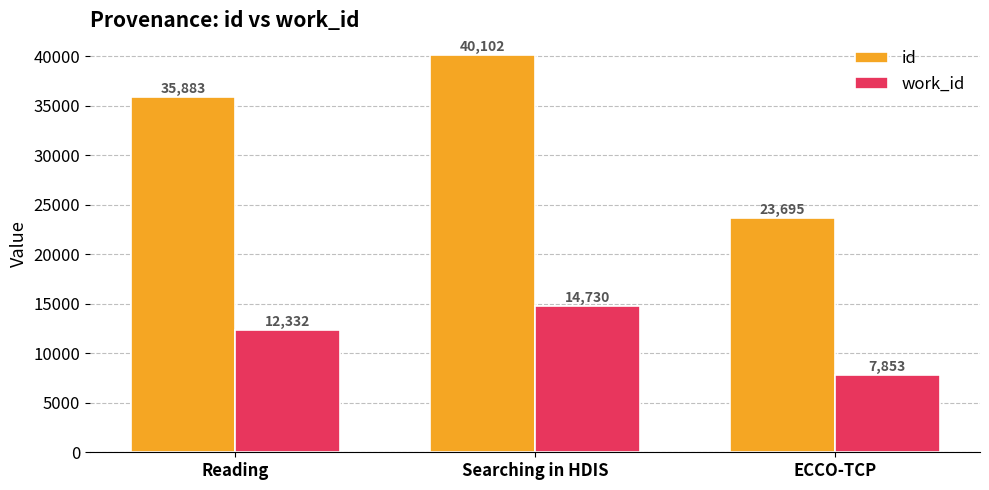

What is the approximate value of work_id at Reading, to the nearest 100?

12300